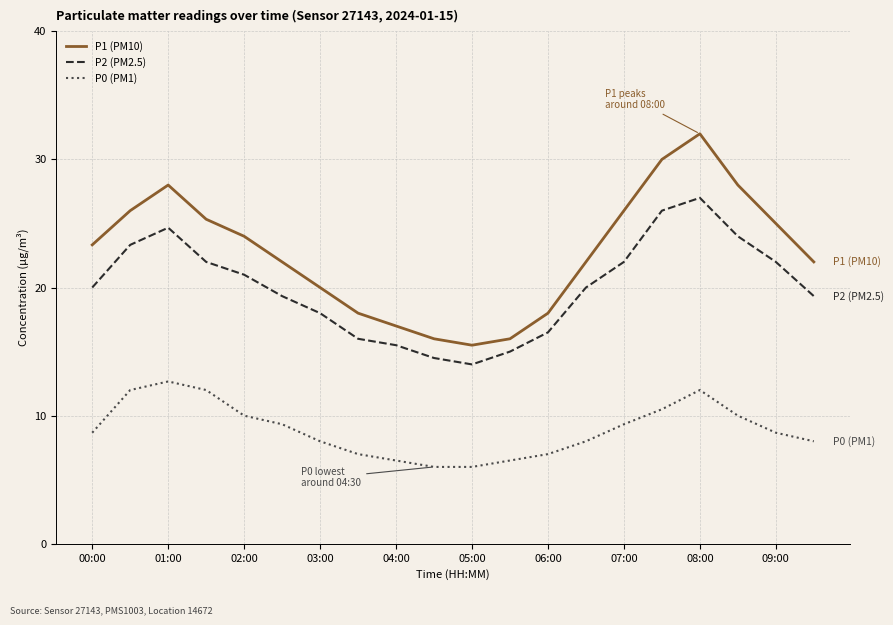

Rank the series by their maximum value, from lowest to highest.

P0 (PM1), P2 (PM2.5), P1 (PM10)